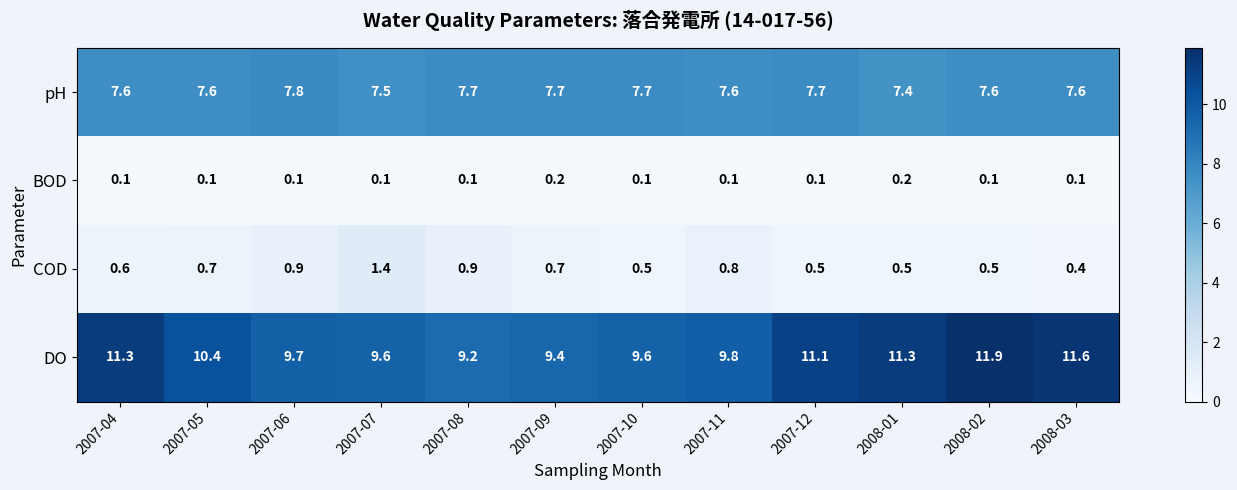

Rank the series by their maximum value, from highest to lowest.

DO, pH, COD, BOD